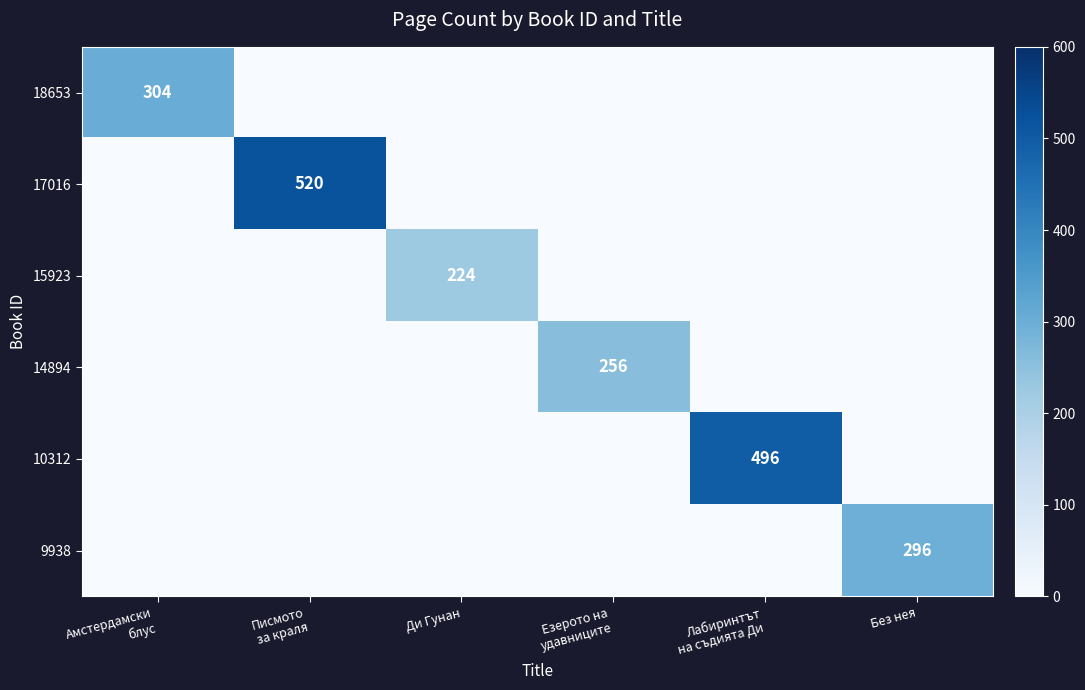

Is the value of 9938 at Писмото за краля greater than the value of 10312 at Ди Гунан?

No